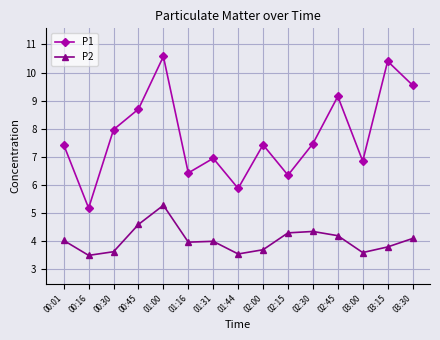

Where is the first local maximum for P2?

01:00